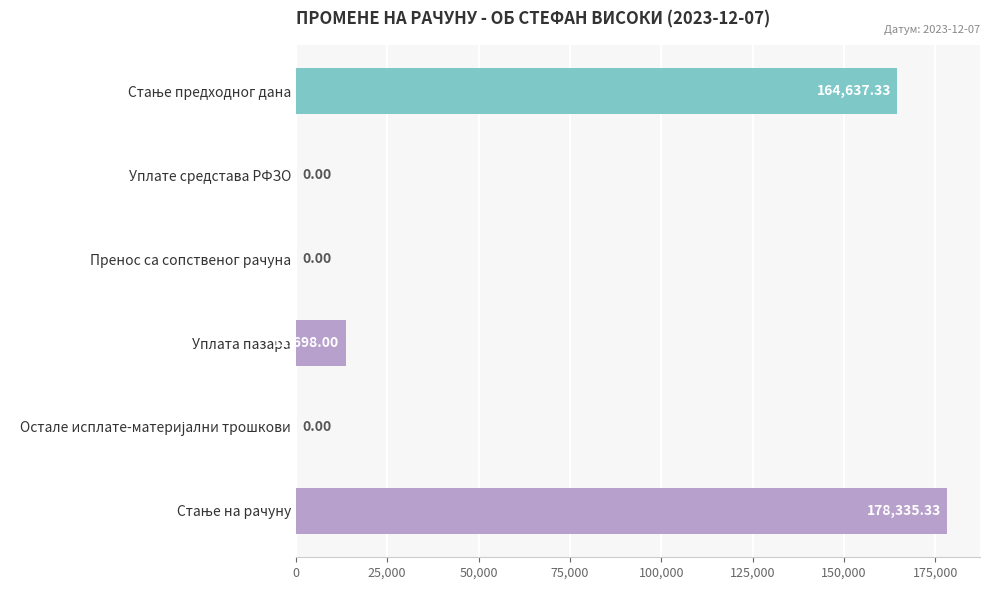

How many data points does each series have?

6